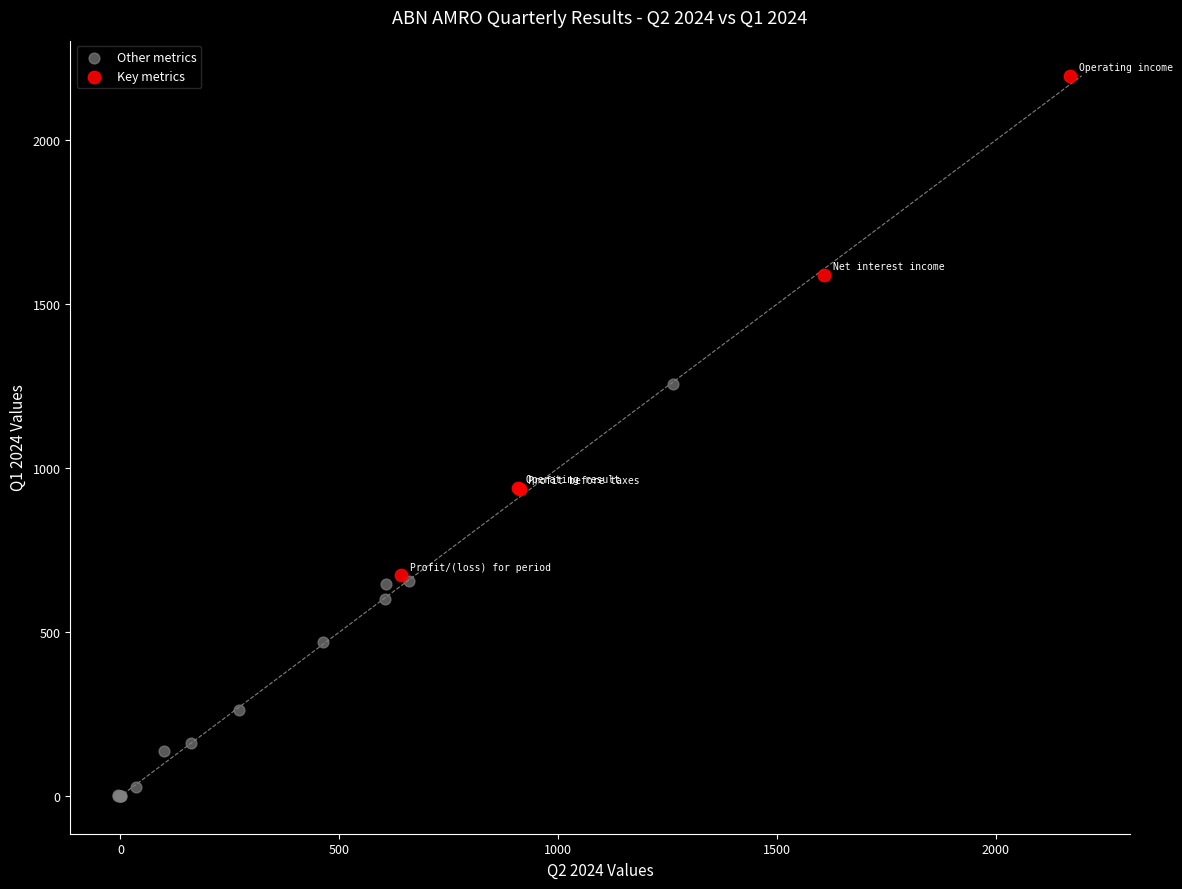

Which series has the largest Y range (max minus min)?

Key metrics